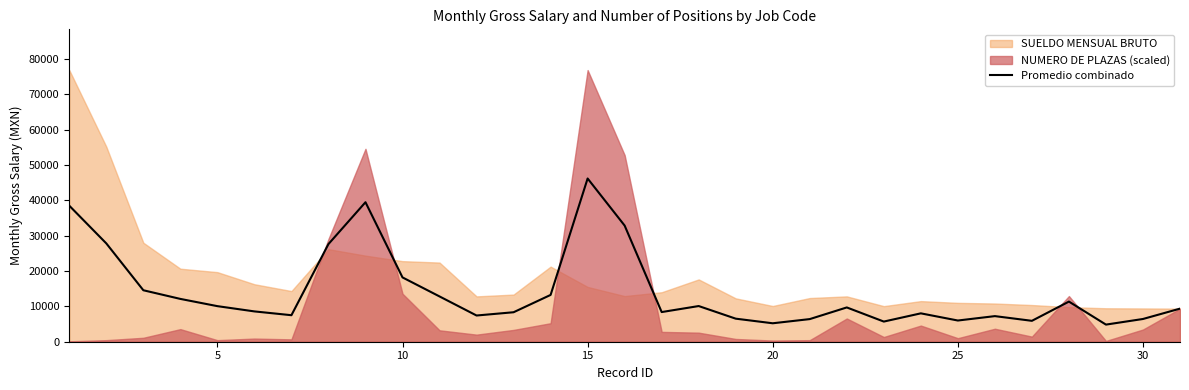

How many lines are shown in the chart?

1